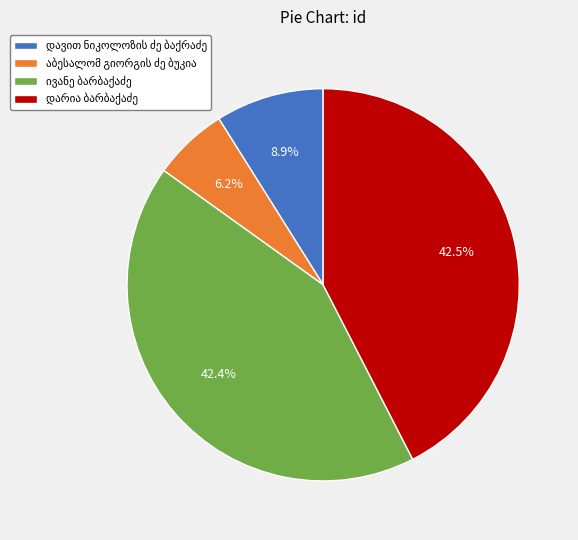

Is there a majority slice in this chart?

No